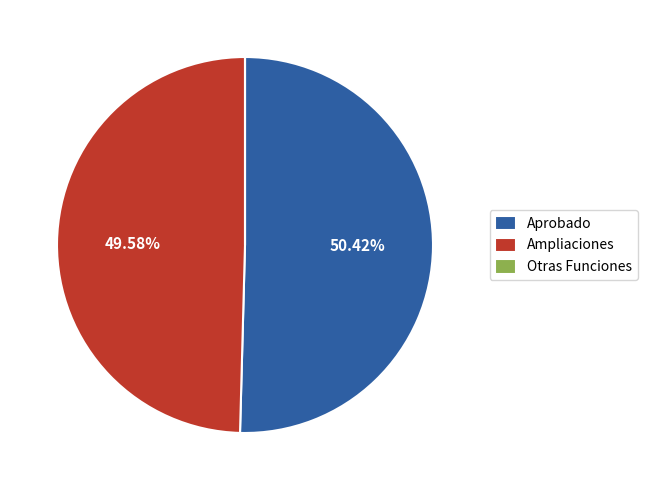

Which category has the biggest portion of the pie?

Aprobado